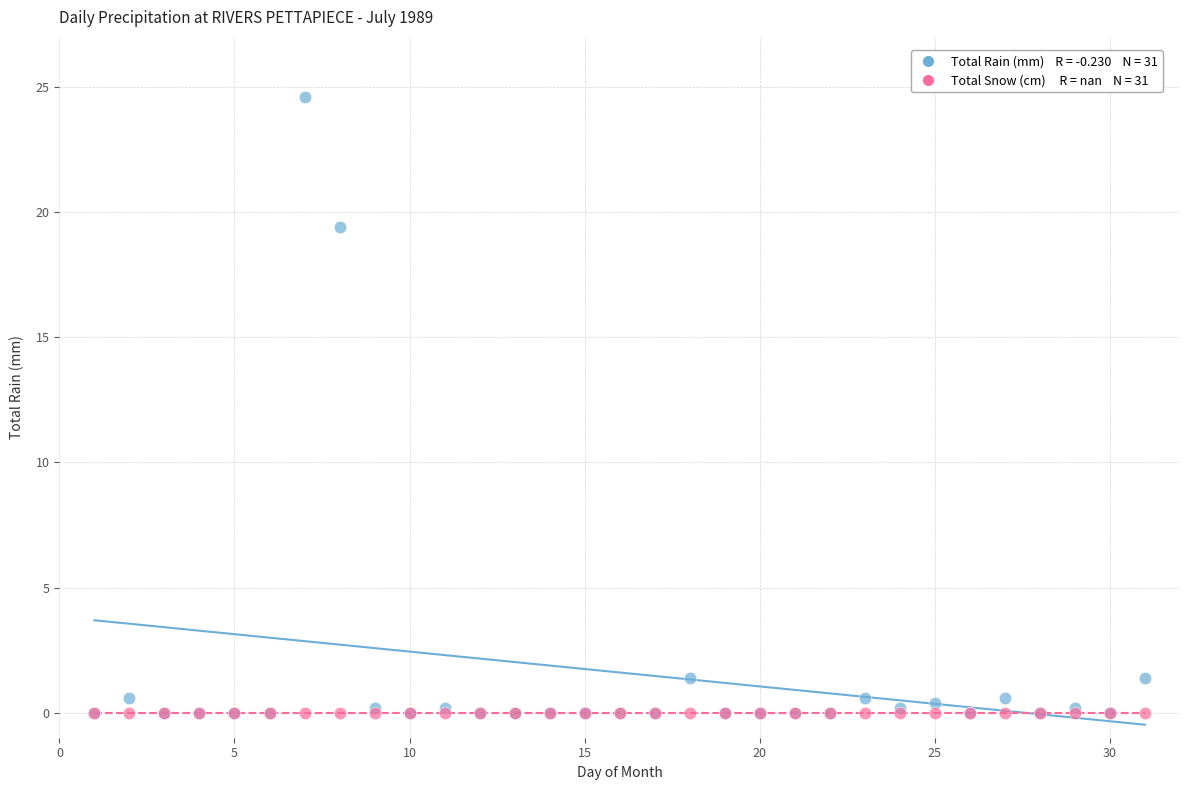

Across all series, what Y value is closest to 12?

19.4